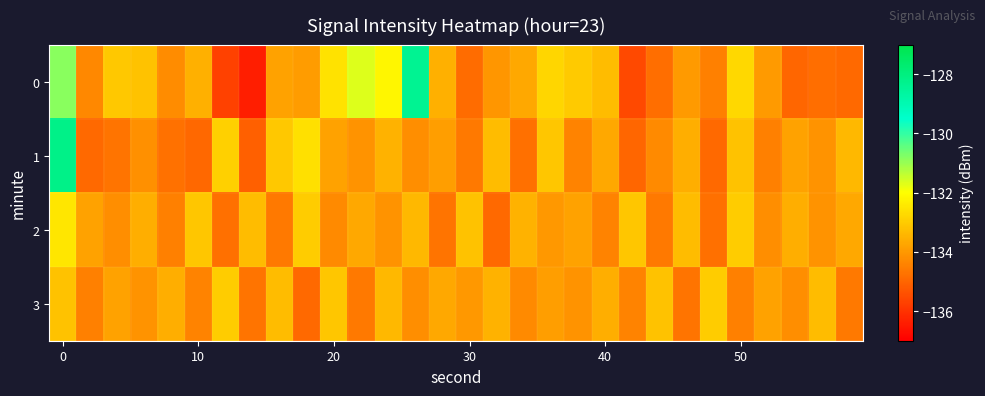

Count the number of data series in this chart.

4